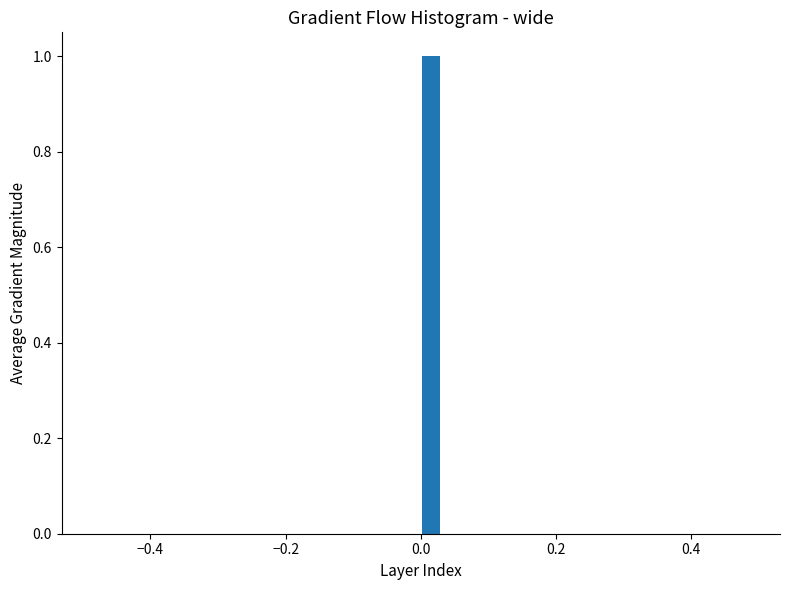

Read against the x-axis, roughly where is the centre of the tallest bar?

0.02